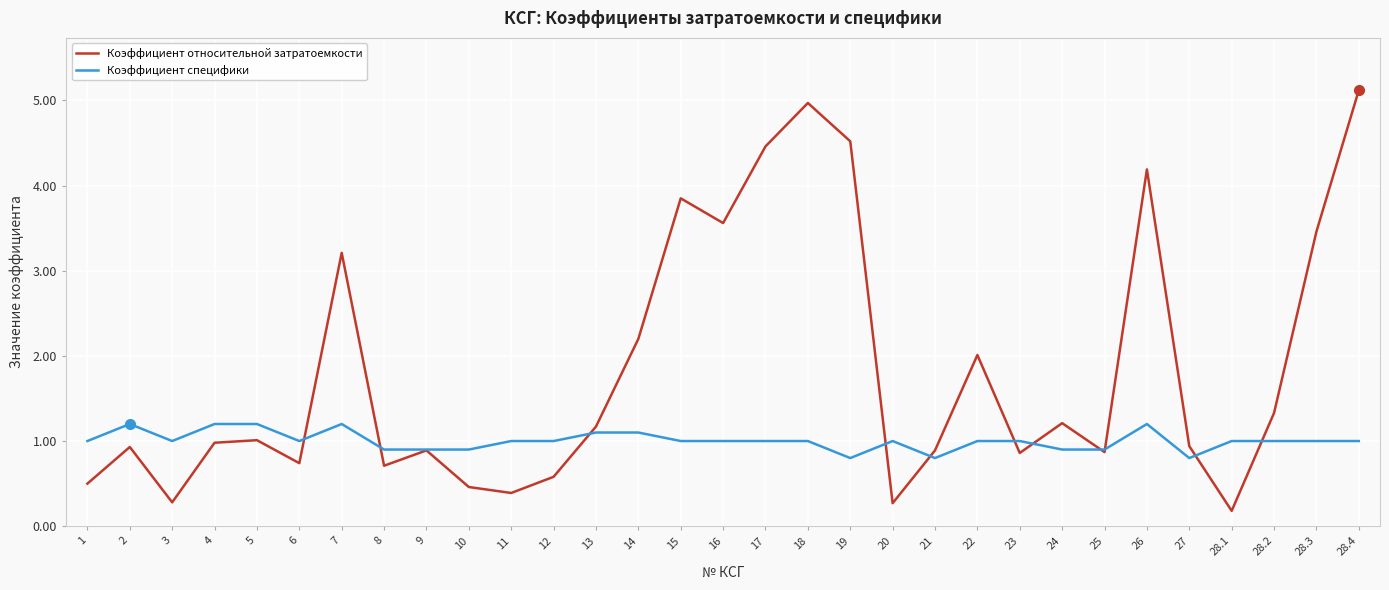

Rank the series by their average value, from lowest to highest.

Коэффициент специфики, Коэффициент относительной затратоемкости